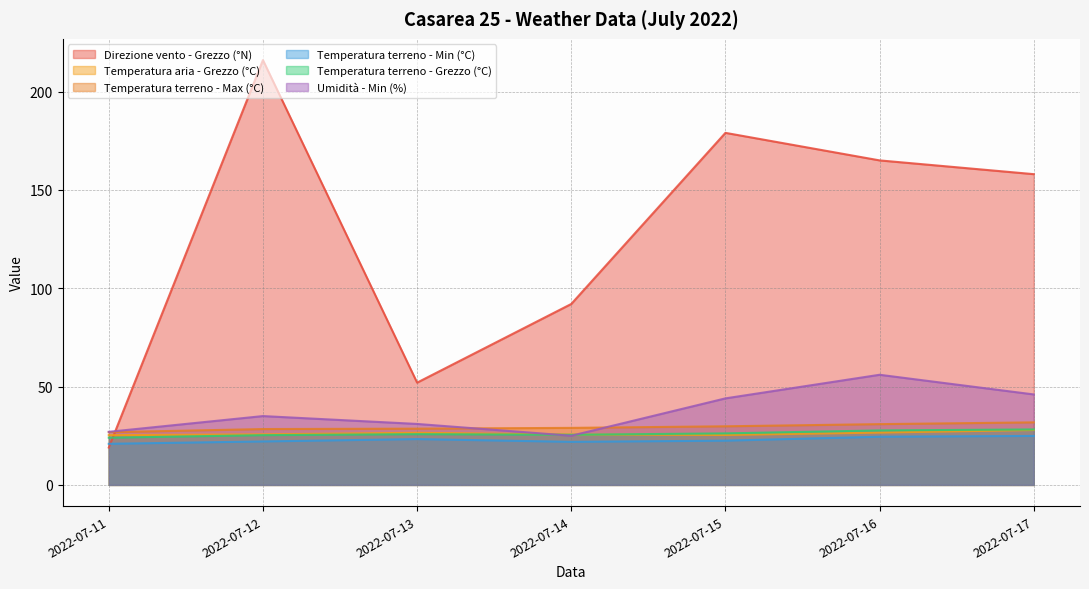

What is the sum of all Umidità - Min (%) values?

264.0